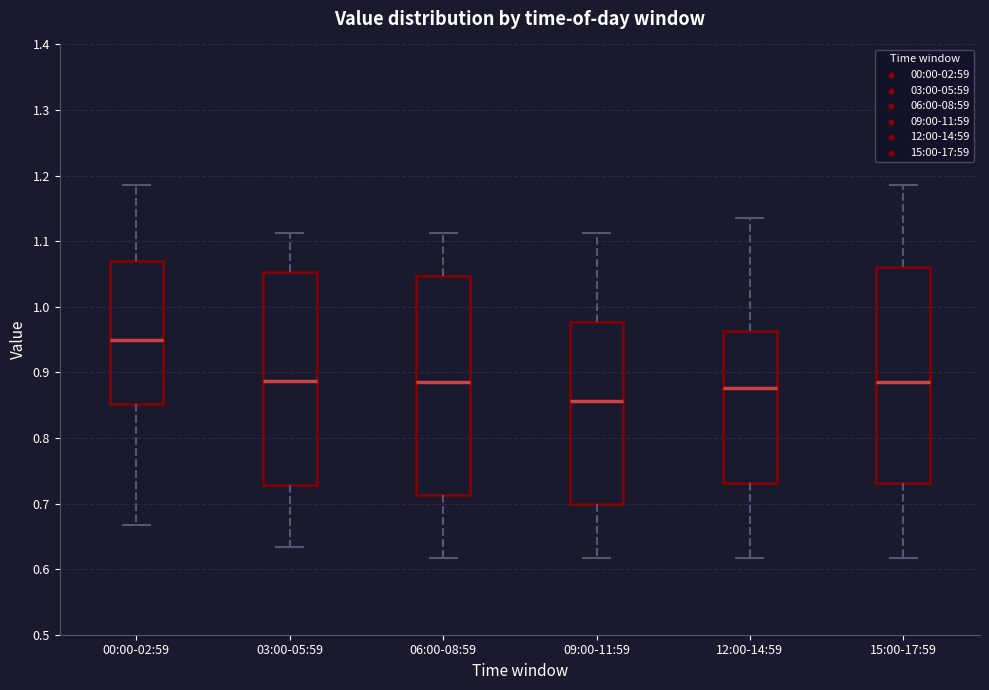

Reading left to right, read every box against the y-axis: the position of its median line, the range the box covers, and the ends of its whiskers. The values are not printed on the chart, so give them approximately, as read against the axis.

00:00-02:59: median 0.95, box 0.85 to 1.07, whiskers 0.67 to 1.19
03:00-05:59: median 0.89, box 0.73 to 1.05, whiskers 0.63 to 1.11
06:00-08:59: median 0.89, box 0.71 to 1.05, whiskers 0.62 to 1.11
09:00-11:59: median 0.86, box 0.70 to 0.98, whiskers 0.62 to 1.11
12:00-14:59: median 0.88, box 0.73 to 0.96, whiskers 0.62 to 1.14
15:00-17:59: median 0.89, box 0.73 to 1.06, whiskers 0.62 to 1.19